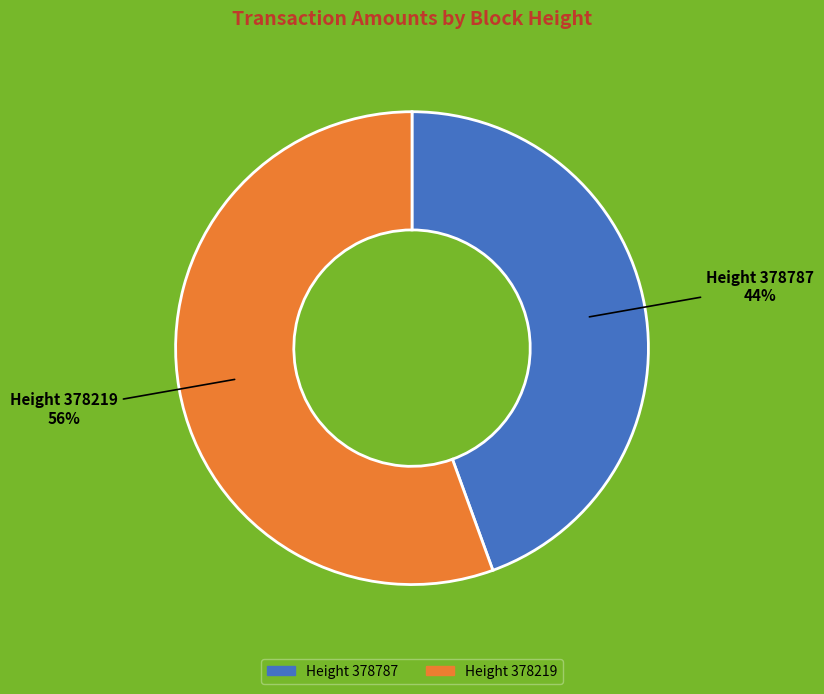

Is there any slice that represents more than half of the pie?

Yes